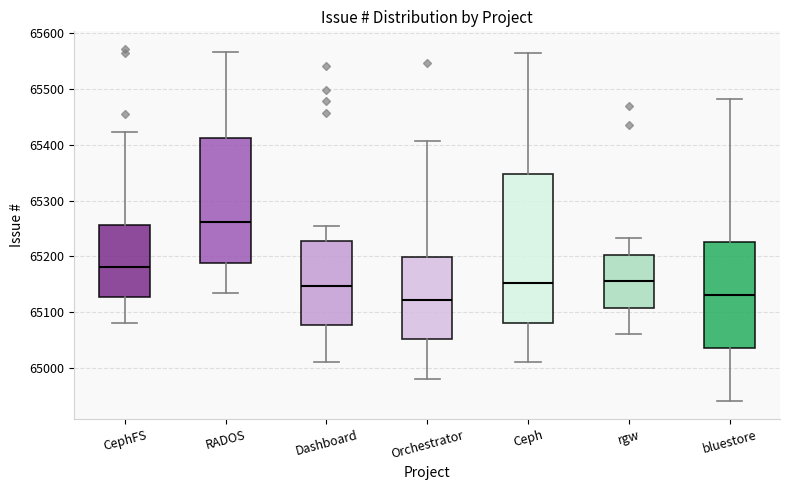

Reading left to right, read every box against the y-axis: the position of its median line, the range the box covers, and the ends of its whiskers. The values are not printed on the chart, so give them approximately, as read against the axis.

CephFS: median 65180, box 65130 to 65260, whiskers 65080 to 65420
RADOS: median 65260, box 65190 to 65410, whiskers 65140 to 65570
Dashboard: median 65150, box 65080 to 65230, whiskers 65010 to 65250
Orchestrator: median 65120, box 65050 to 65200, whiskers 64980 to 65410
Ceph: median 65150, box 65080 to 65350, whiskers 65010 to 65570
rgw: median 65160, box 65110 to 65200, whiskers 65060 to 65230
bluestore: median 65130, box 65040 to 65230, whiskers 64940 to 65480